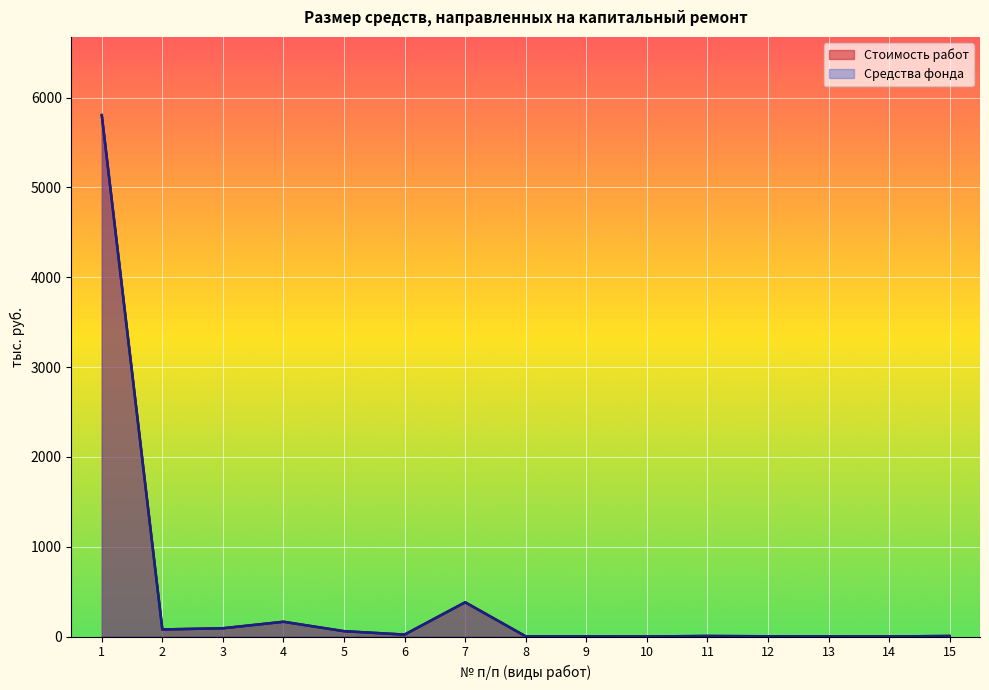

Between 2 and 7, which is larger?

7